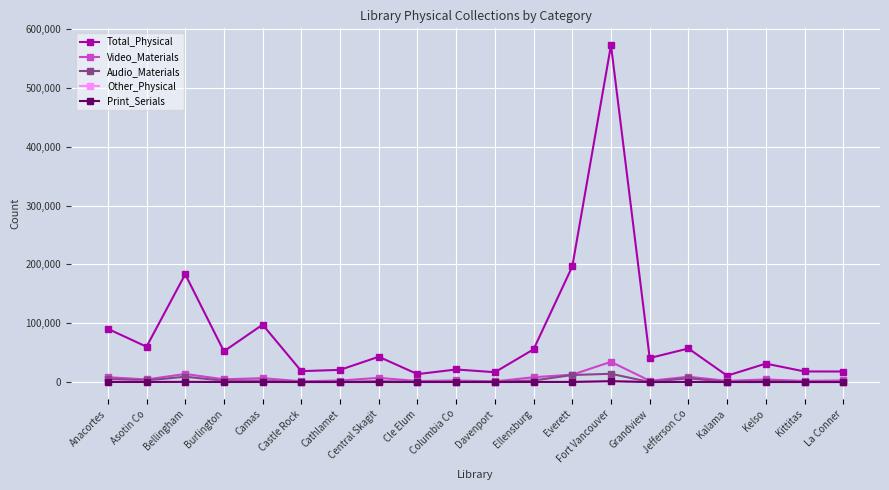

Which label corresponds to the largest value in the chart?

Fort Vancouver